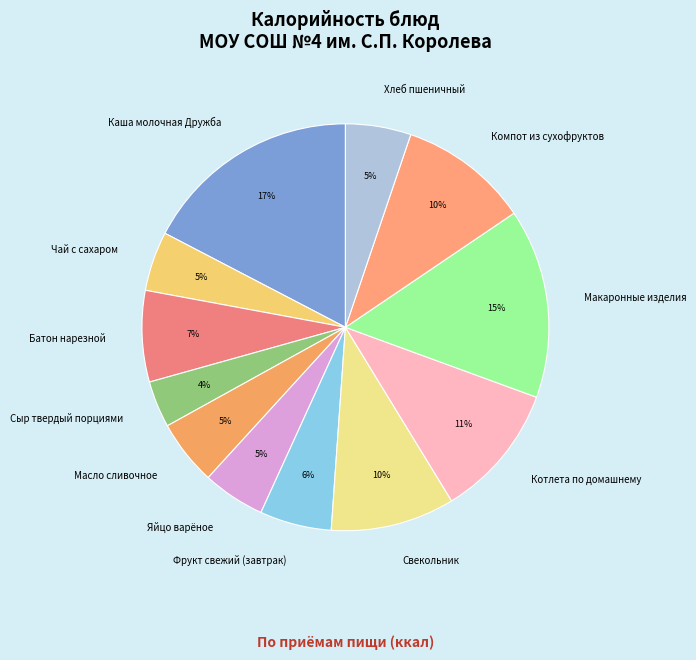

The Хлеб пшеничный slice represents 5% of the pie. True or false?

True